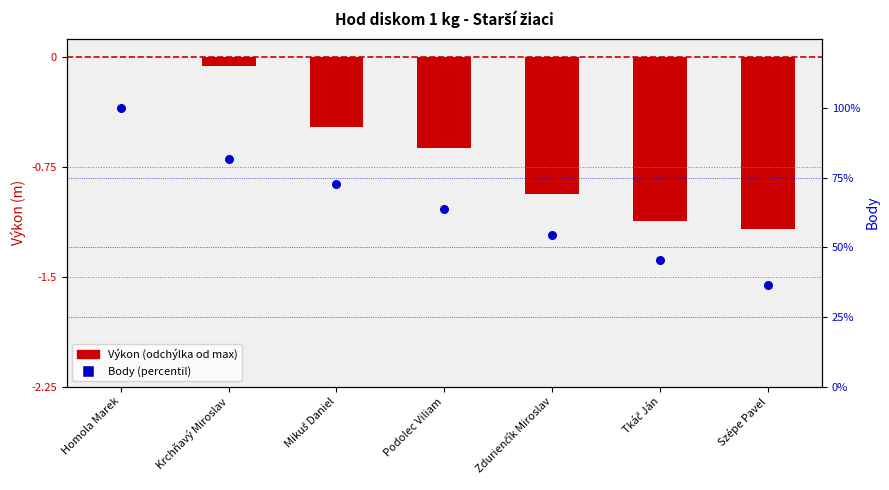

Which series reaches the maximum Y coordinate?

Body (percentil)